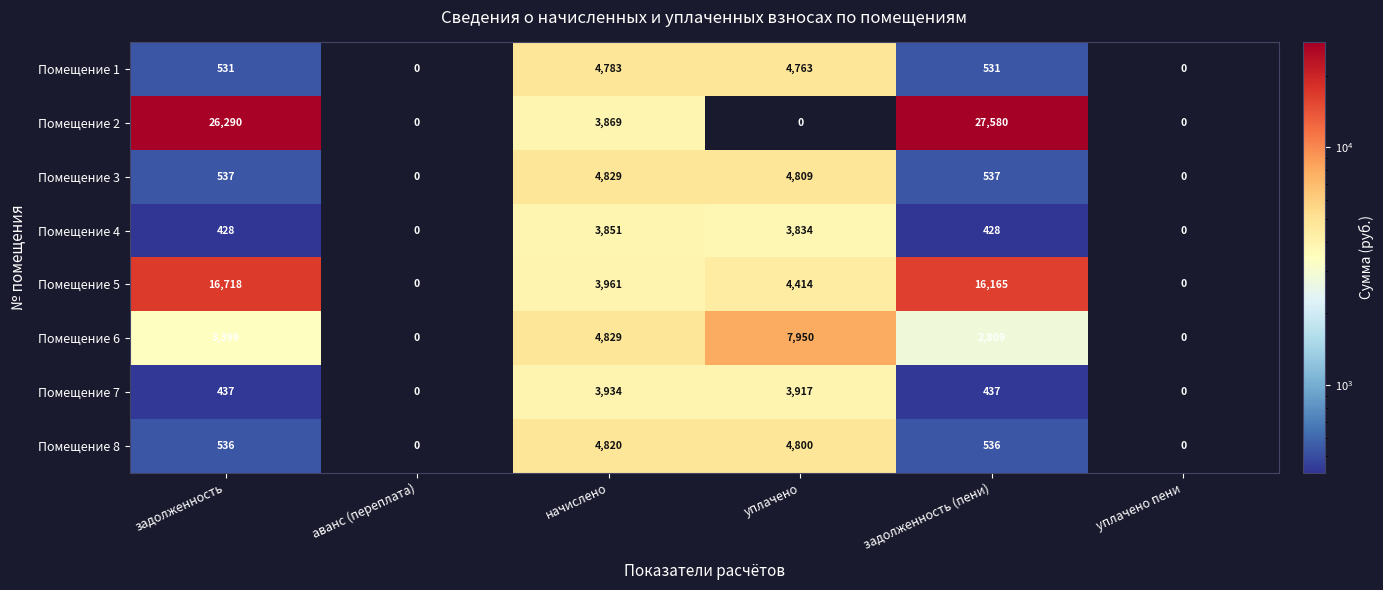

Which series has the largest range (max minus min)?

Помещение 2